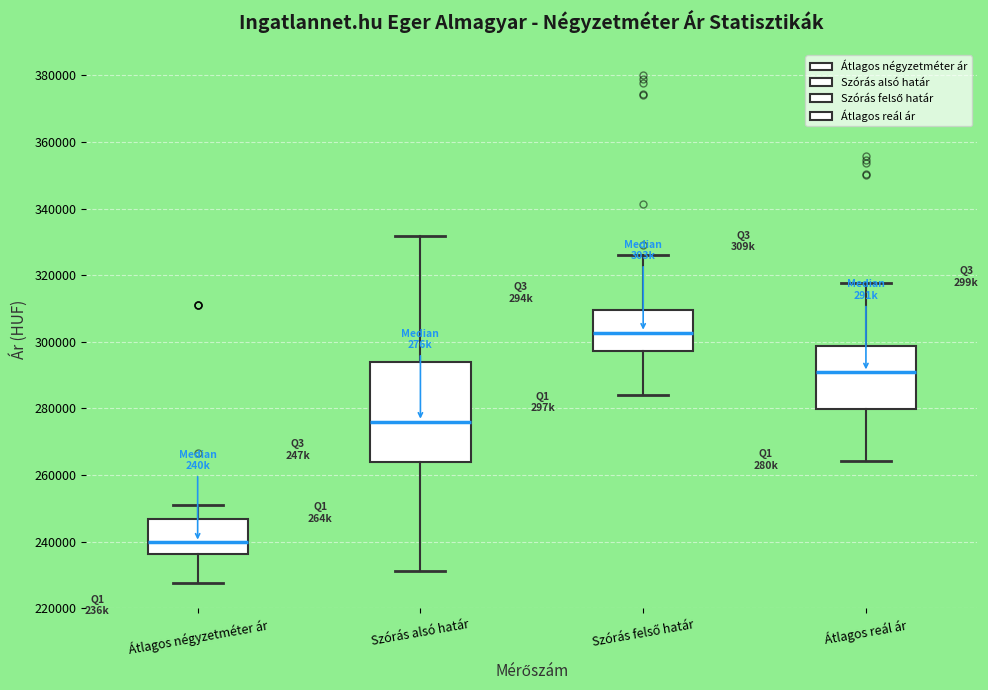

Comparing the boxes themselves (not the whiskers), which one is the tallest?

Szórás alsó határ